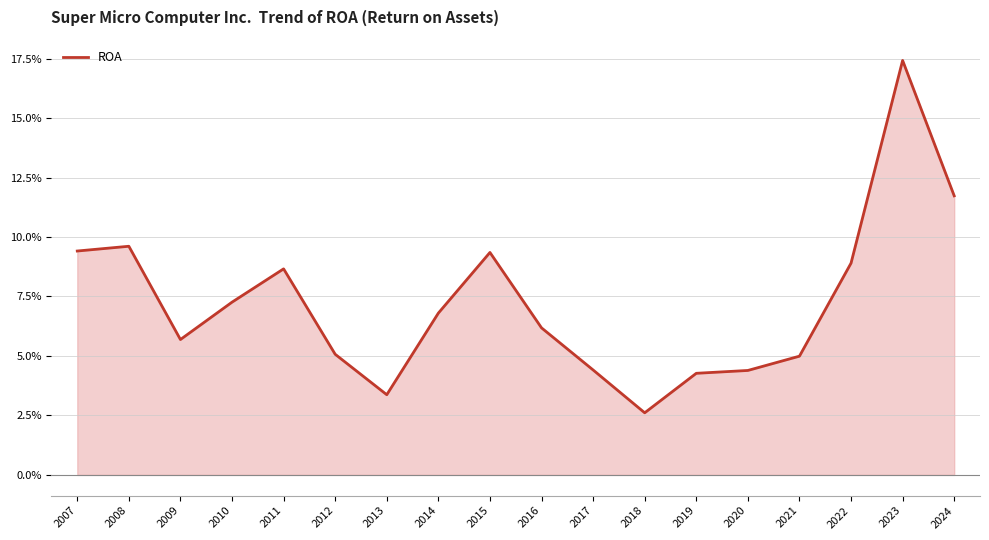

What is the average value?

0.1